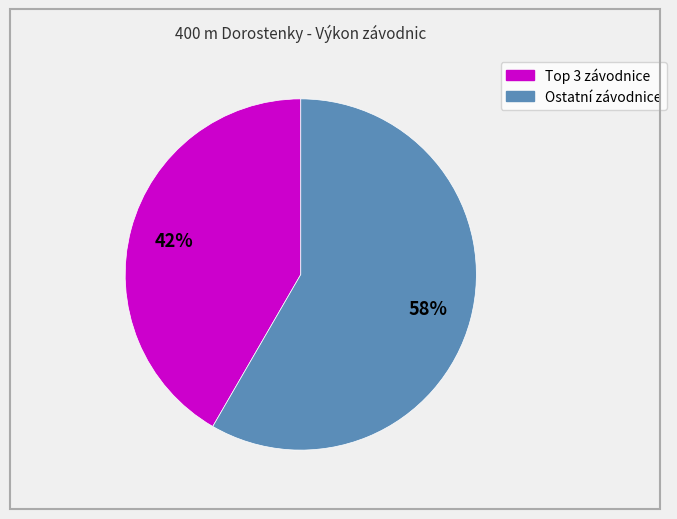

Does any single category account for the majority?

Yes